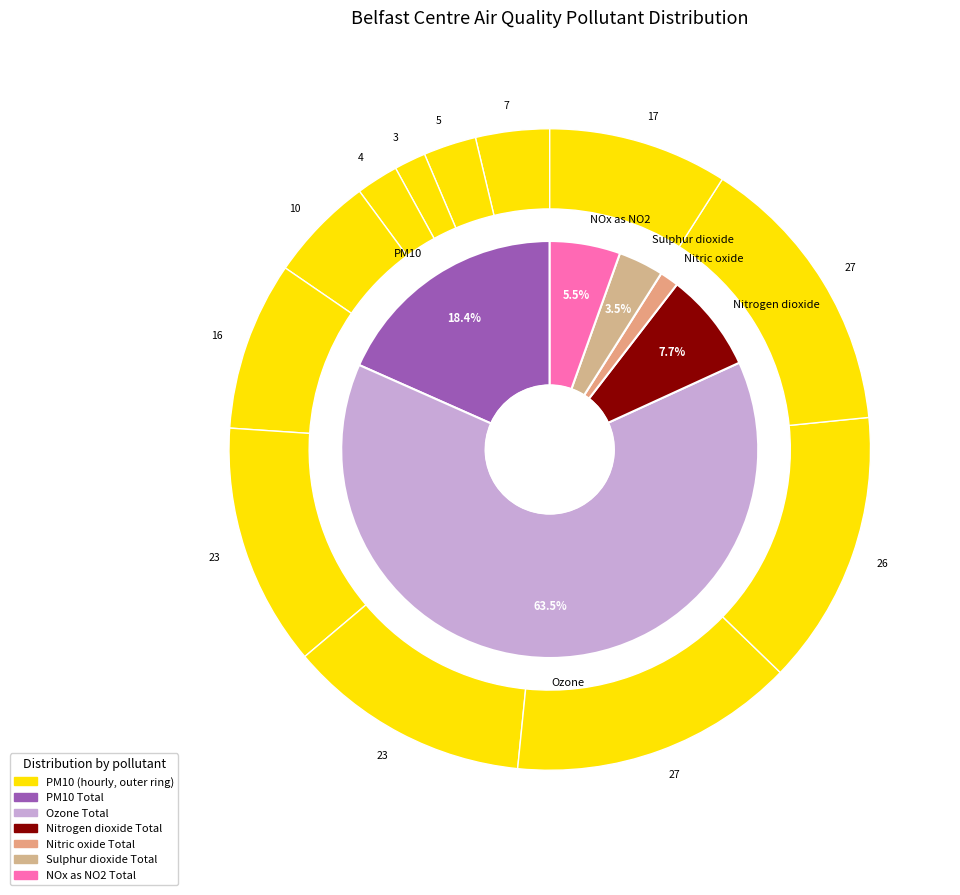

What portion of the pie excludes 08:00?

87.8%